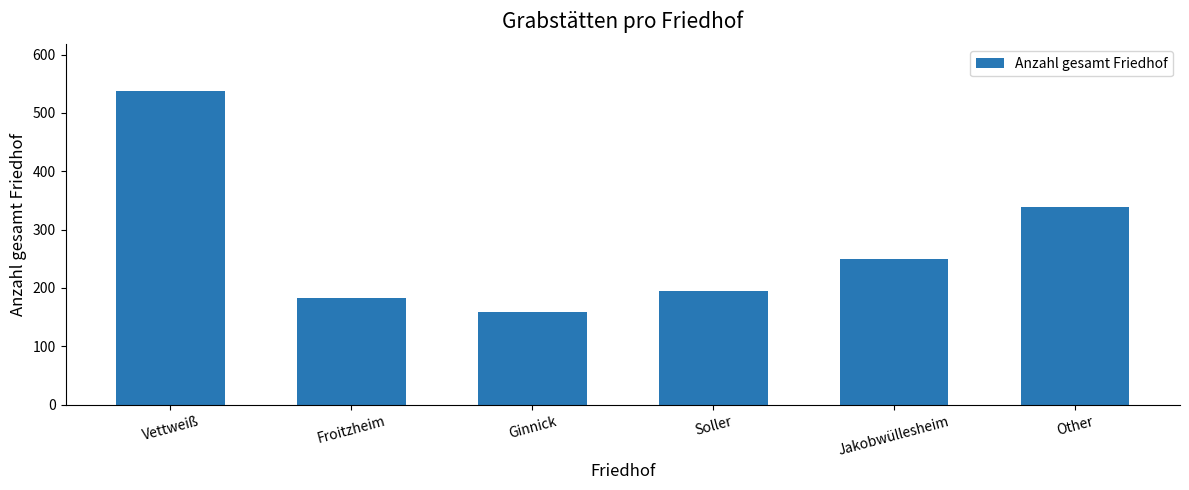

Are the bars grouped side by side (vs. stacked)?

No